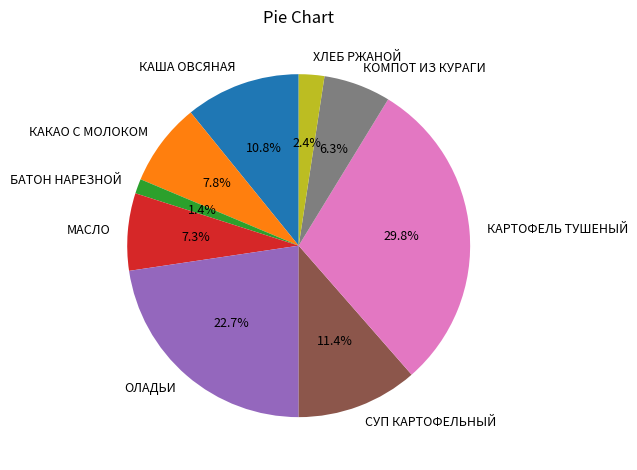

Which slice is the largest?

КАРТОФЕЛЬ ТУШЕНЫЙ